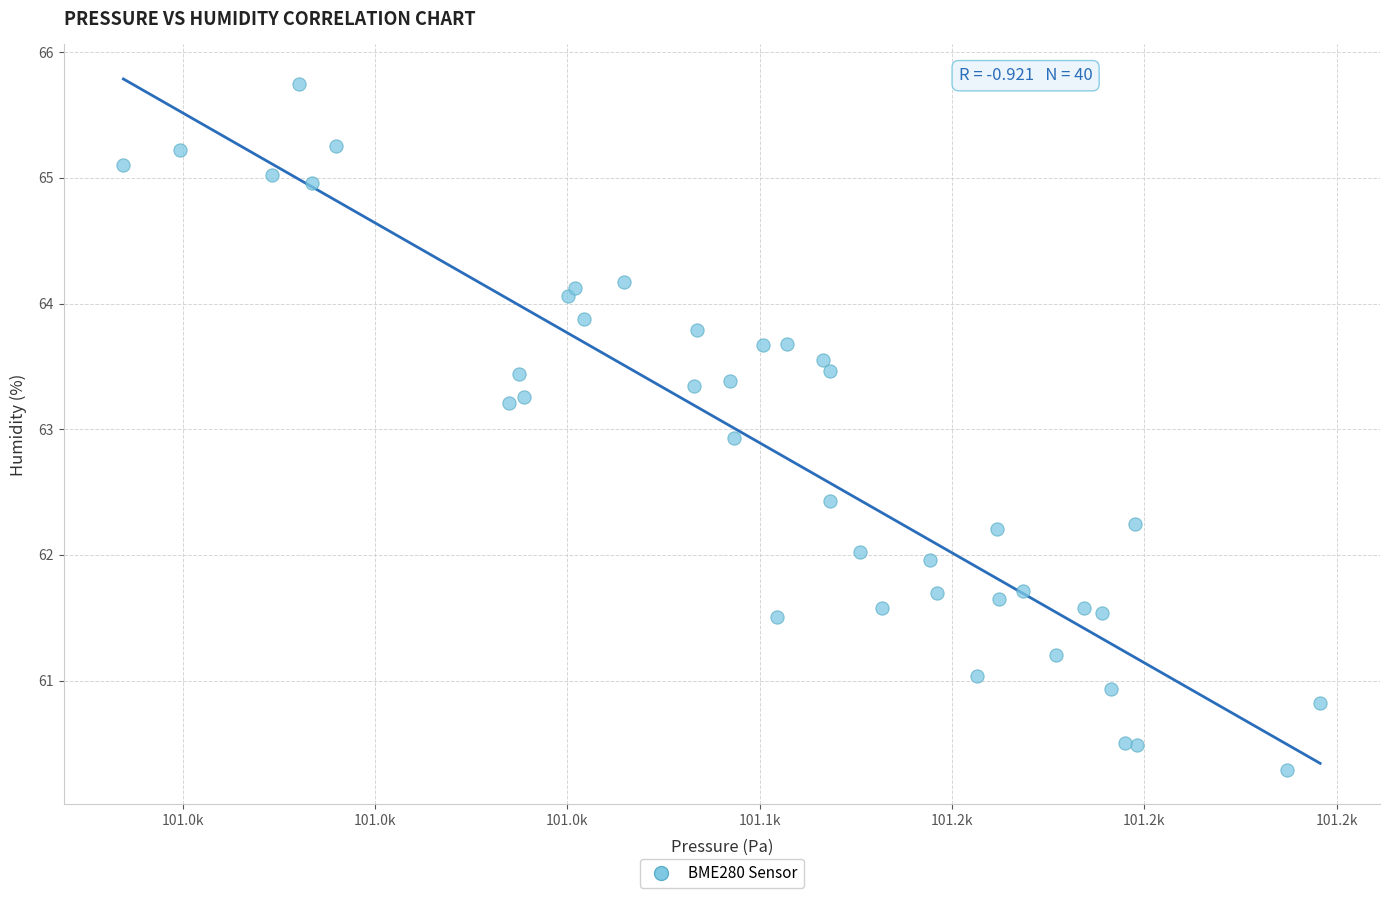

What Y value in the scatter plot is closest to 63?

62.9